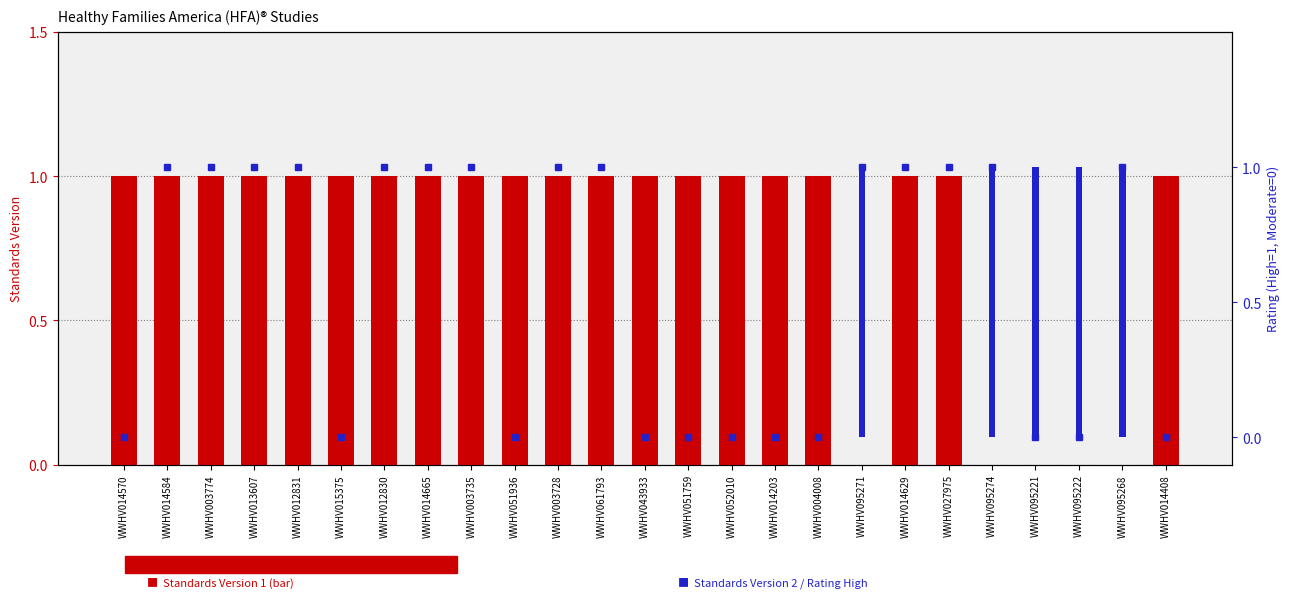

How many Standards Version 1 values are between 1 and 2?

20